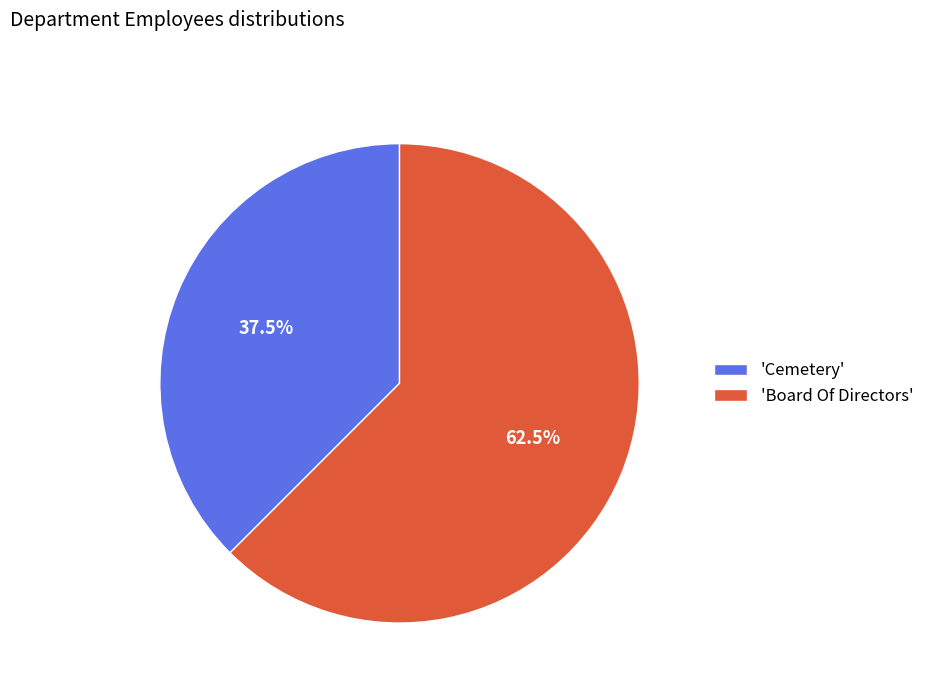

What is the ratio of the value at 'Cemetery' to the value at 'Board Of Directors'?

0.6